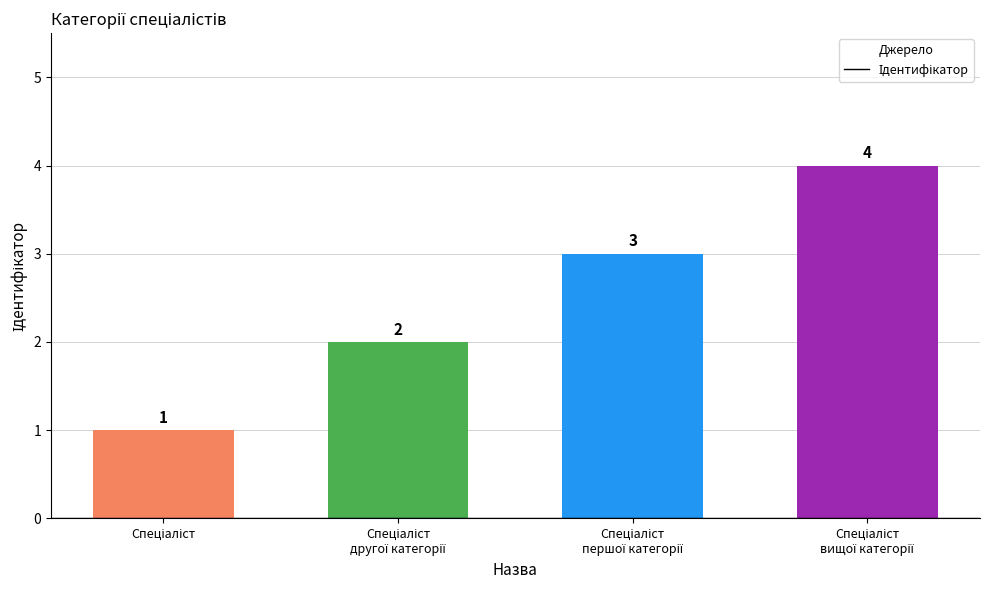

How many values are between 2 and 4?

3